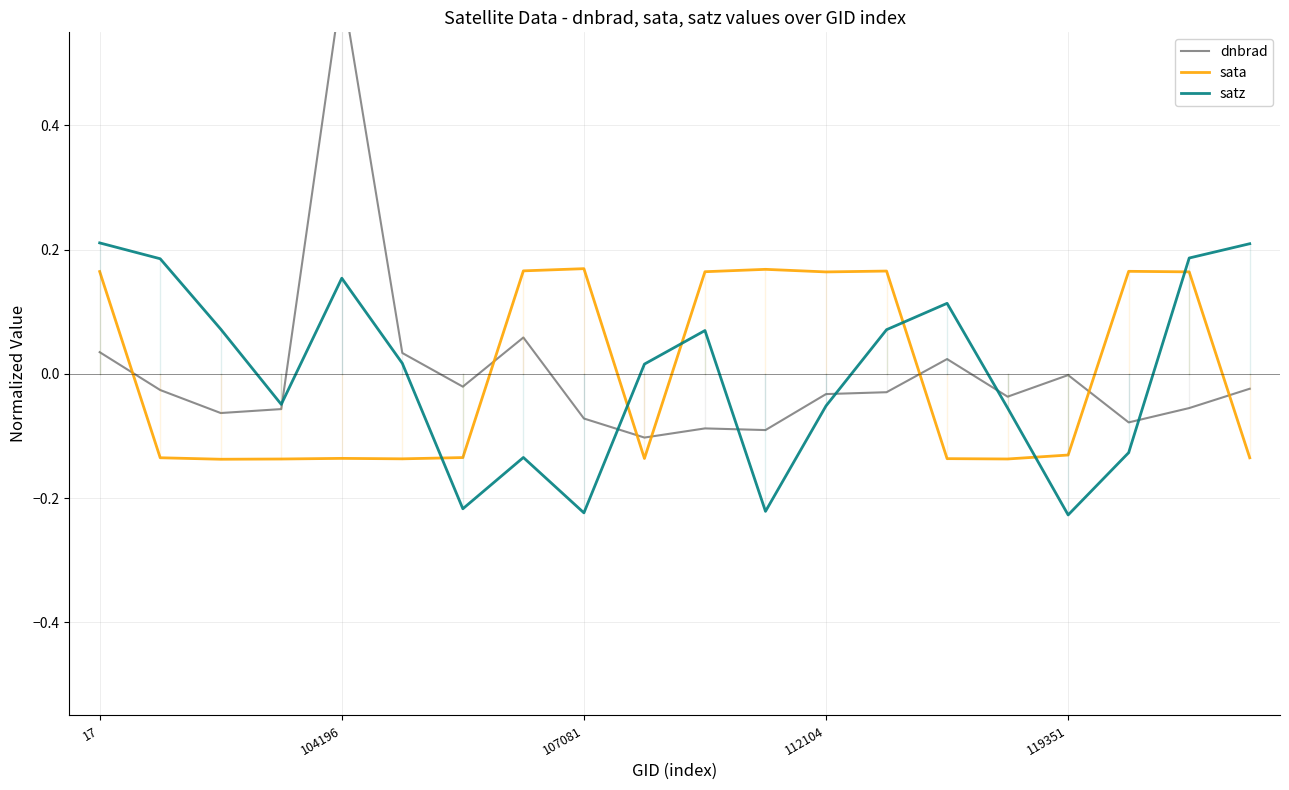

Where does the satz series first go above 0?

17